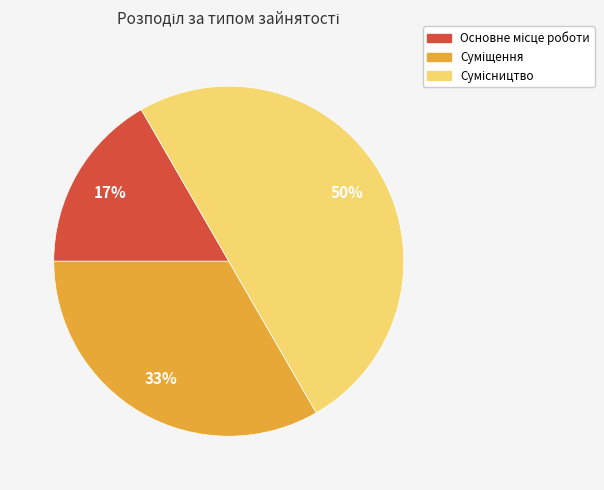

To the nearest percent, what is the average slice percentage?

33%